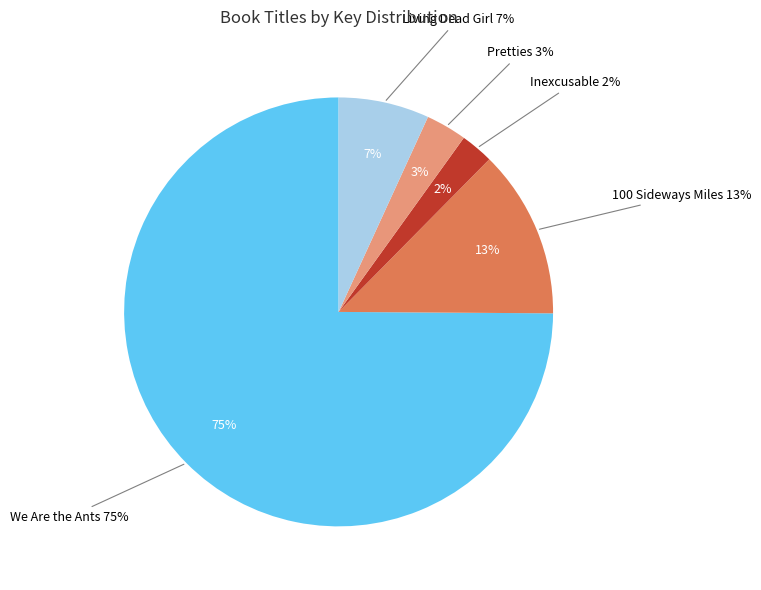

To the nearest percent, what percentage of the pie is Living Dead Girl?

7%